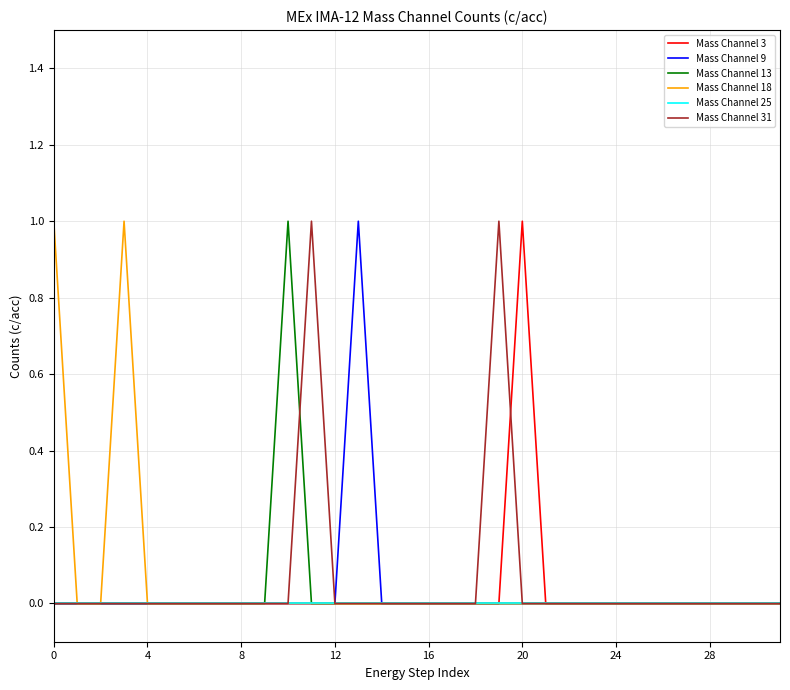

What are all the series names shown in the legend?

Mass Channel 3, Mass Channel 9, Mass Channel 13, Mass Channel 18, Mass Channel 25, Mass Channel 31